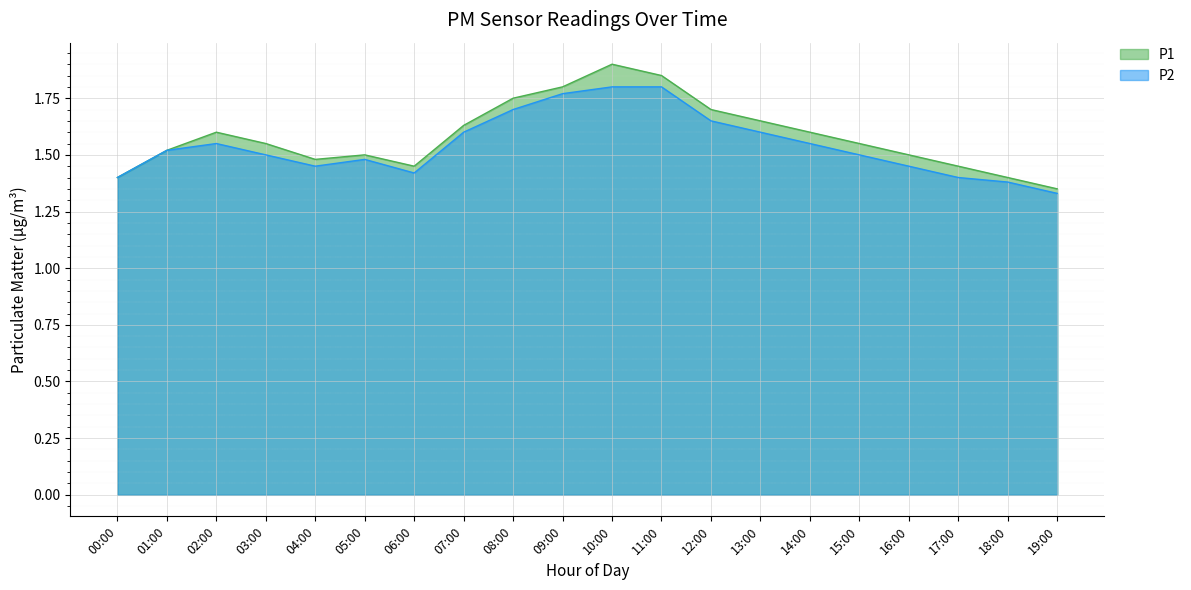

What is the average value of the P2 series?

1.5